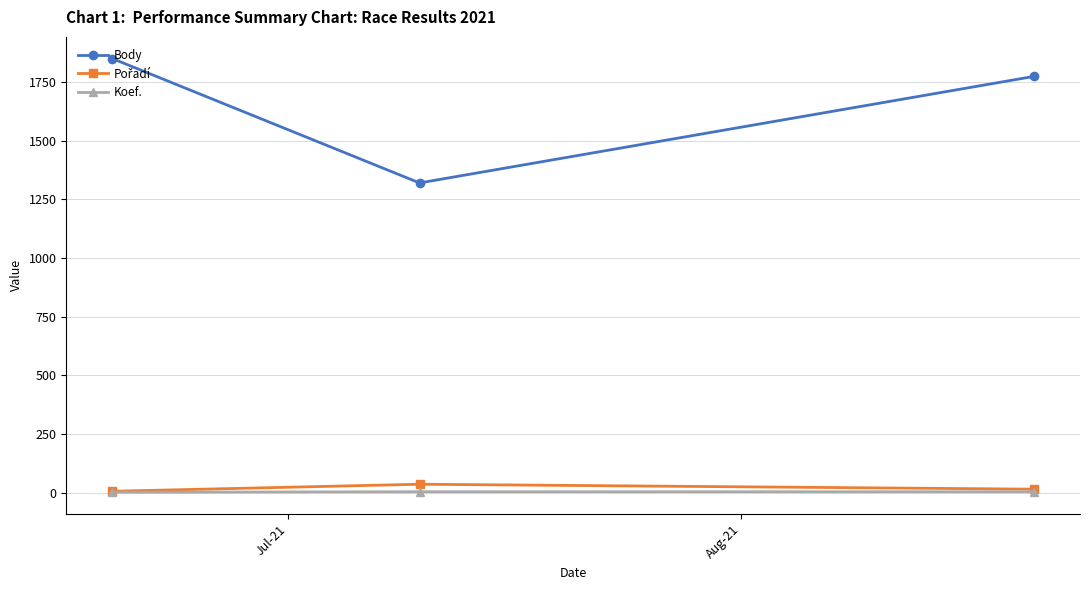

How many data points in Body are less than 1774?

1